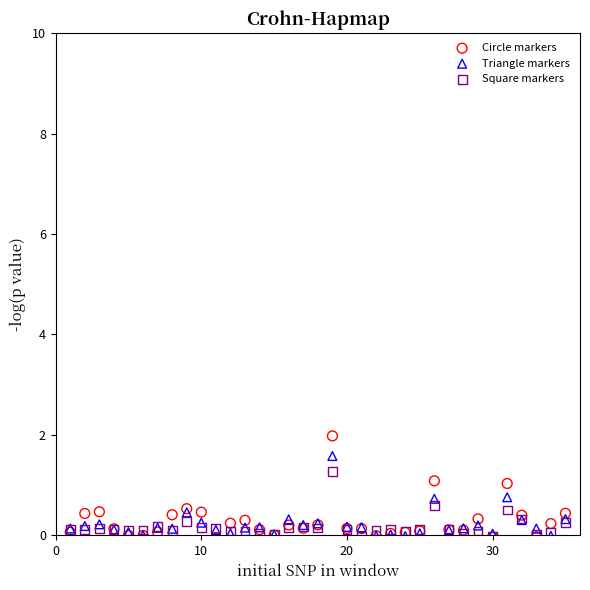

Which series reaches the maximum Y coordinate?

Circle markers